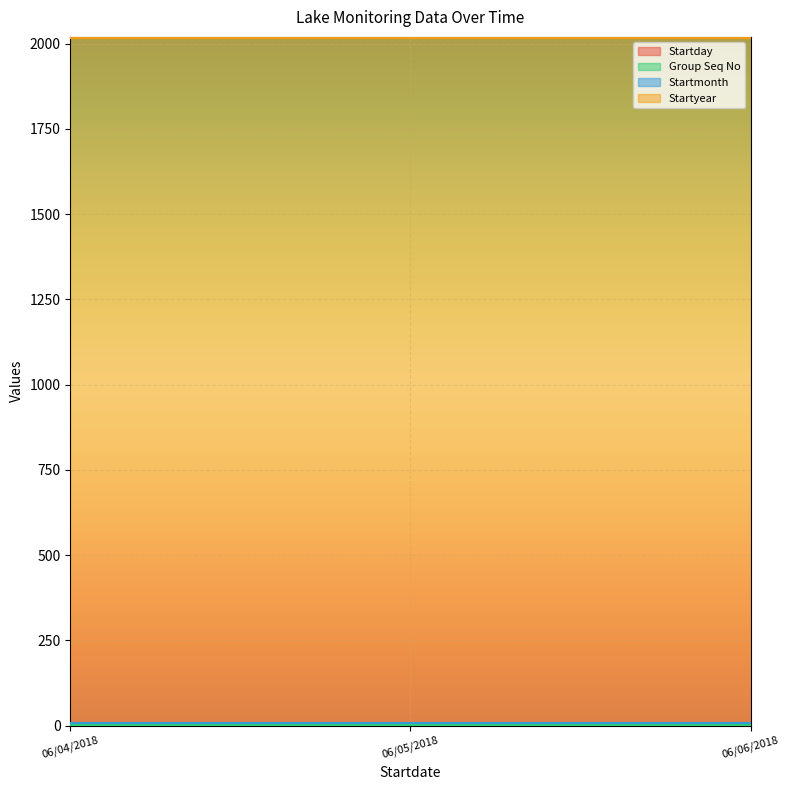

At how many categories does at least one series exceed 923?

3